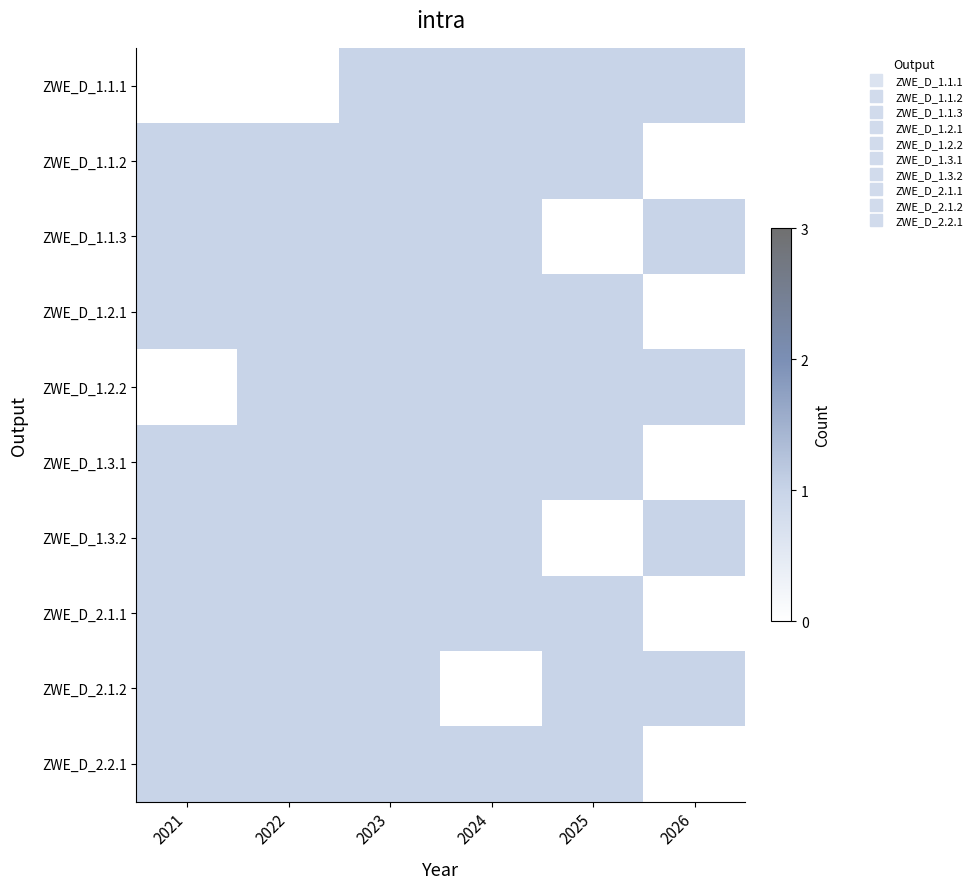

Reading right to left, extract all data points from this chart.

ZWE_D_1.1.1: 2026=1	2025=1	2024=1	2023=1	2022=0	2021=0
ZWE_D_1.1.2: 2026=0	2025=1	2024=1	2023=1	2022=1	2021=1
ZWE_D_1.1.3: 2026=1	2025=0	2024=1	2023=1	2022=1	2021=1
ZWE_D_1.2.1: 2026=0	2025=1	2024=1	2023=1	2022=1	2021=1
ZWE_D_1.2.2: 2026=1	2025=1	2024=1	2023=1	2022=1	2021=0
ZWE_D_1.3.1: 2026=0	2025=1	2024=1	2023=1	2022=1	2021=1
ZWE_D_1.3.2: 2026=1	2025=0	2024=1	2023=1	2022=1	2021=1
ZWE_D_2.1.1: 2026=0	2025=1	2024=1	2023=1	2022=1	2021=1
ZWE_D_2.1.2: 2026=1	2025=1	2024=0	2023=1	2022=1	2021=1
ZWE_D_2.2.1: 2026=0	2025=1	2024=1	2023=1	2022=1	2021=1